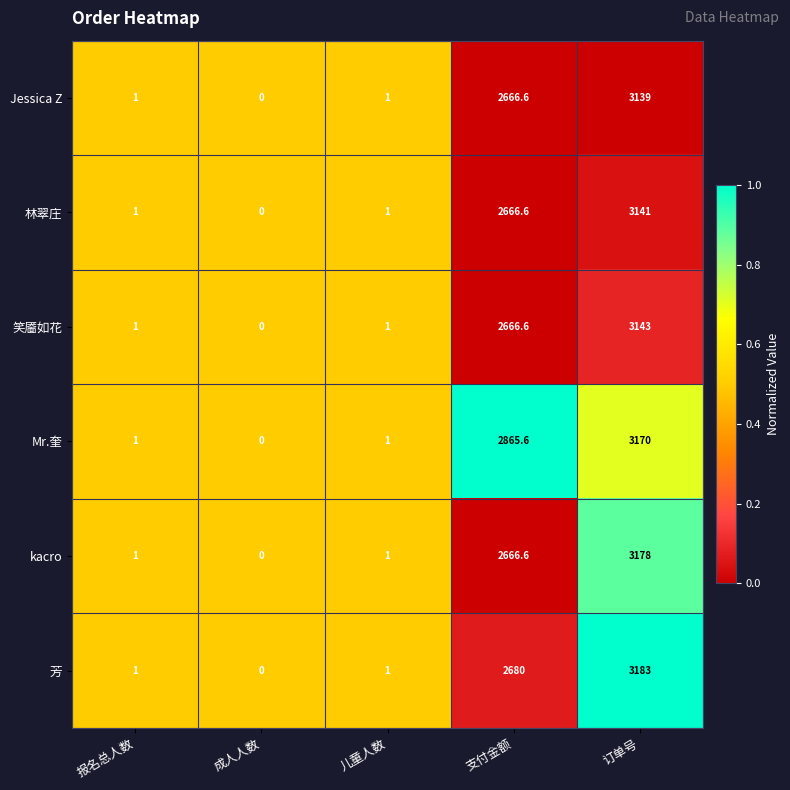

At which label is 笑靥如花 closest to 1571?

支付金额